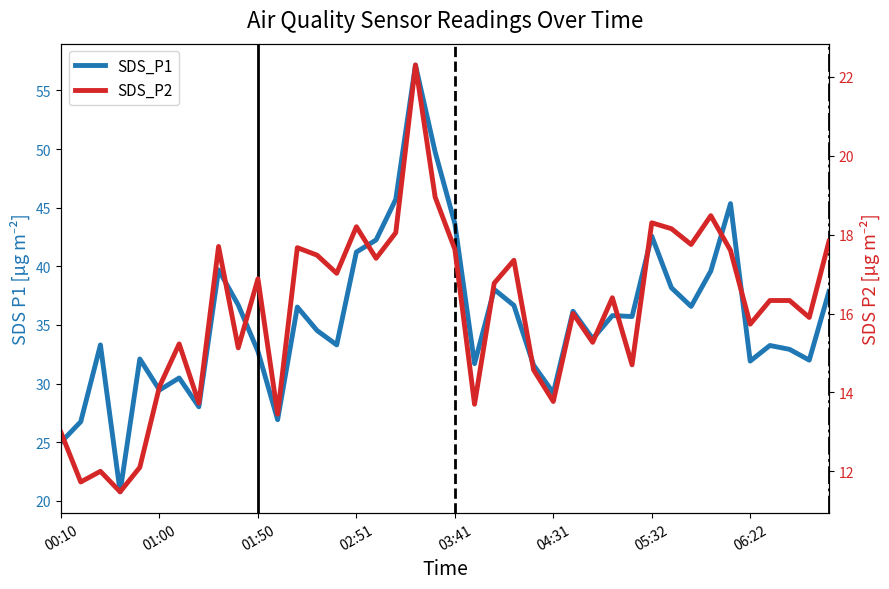

Which has a higher value, 9 or 23?

9